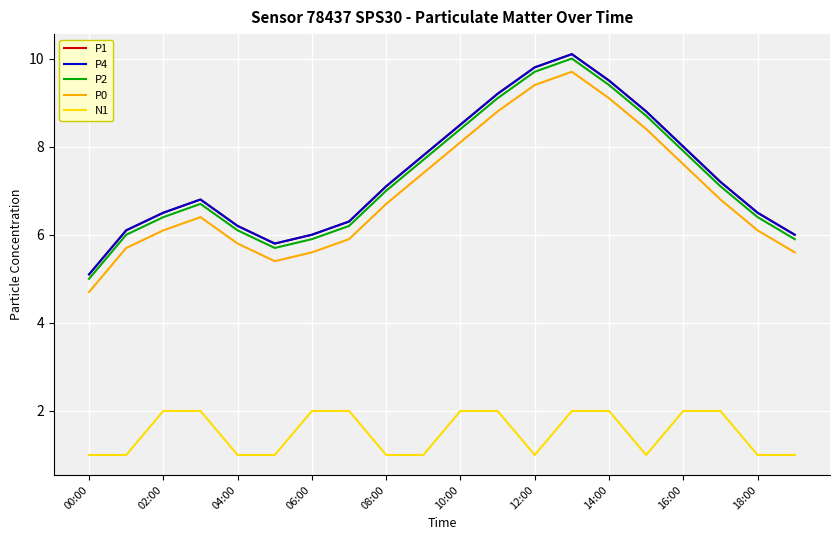

What is the lowest value of the P0 series?

4.7